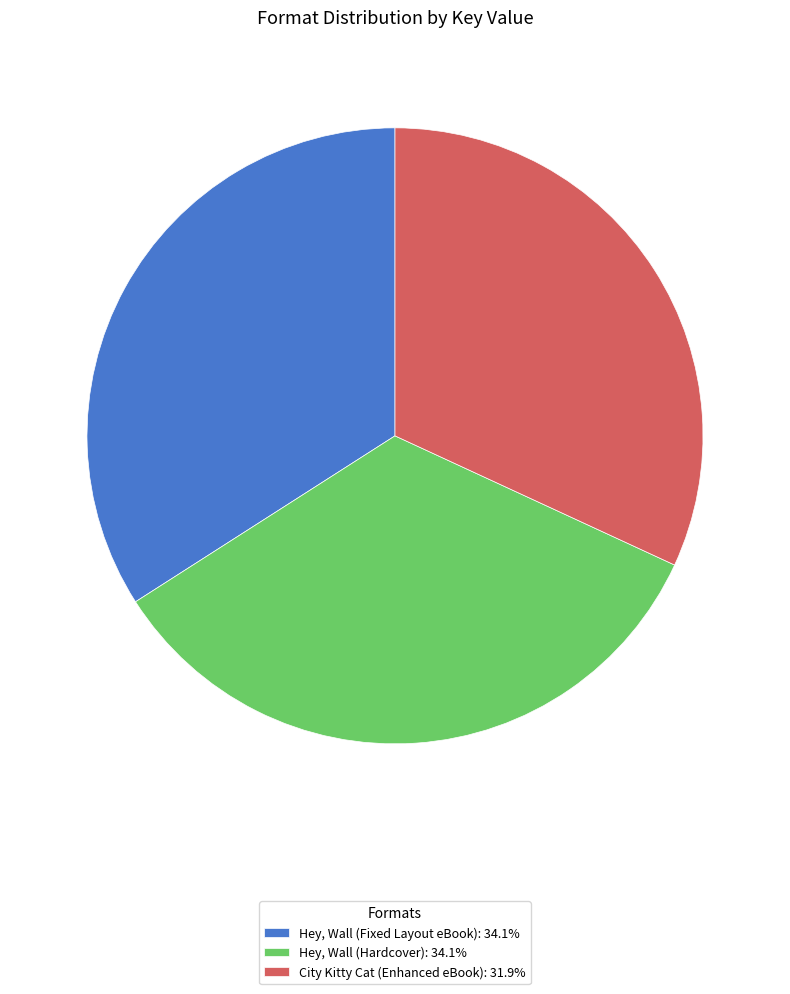

How many slices are in this pie chart?

3